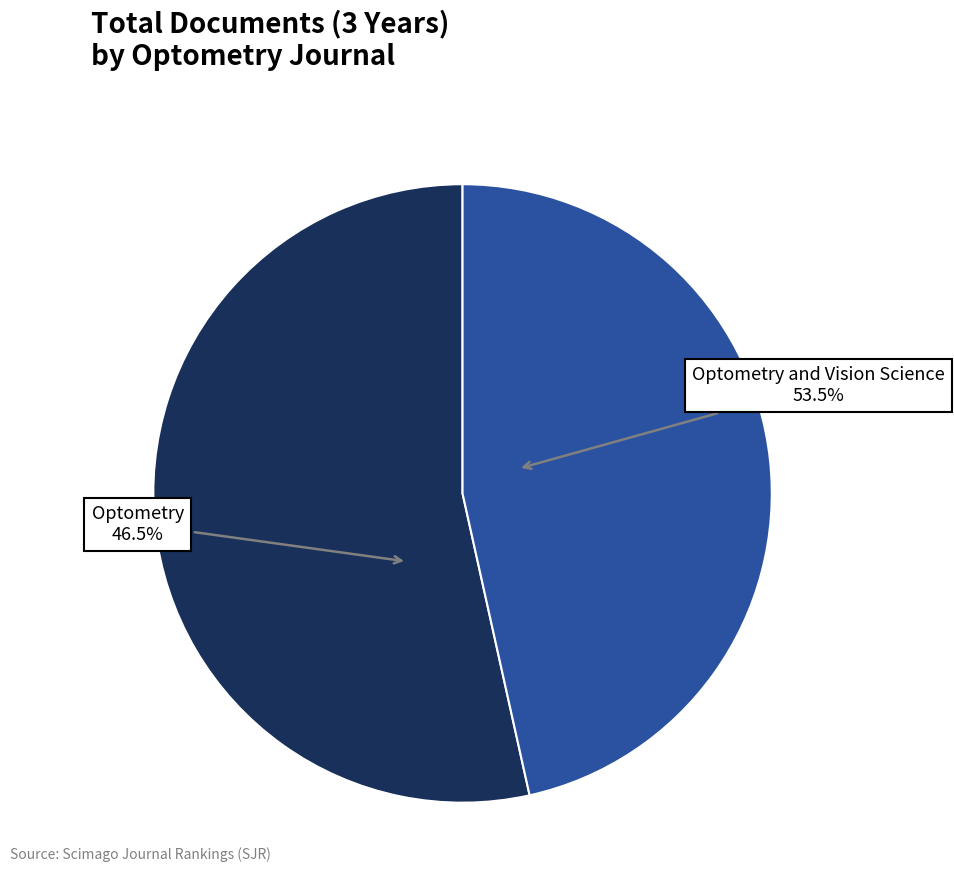

How many slices are in this pie chart?

2